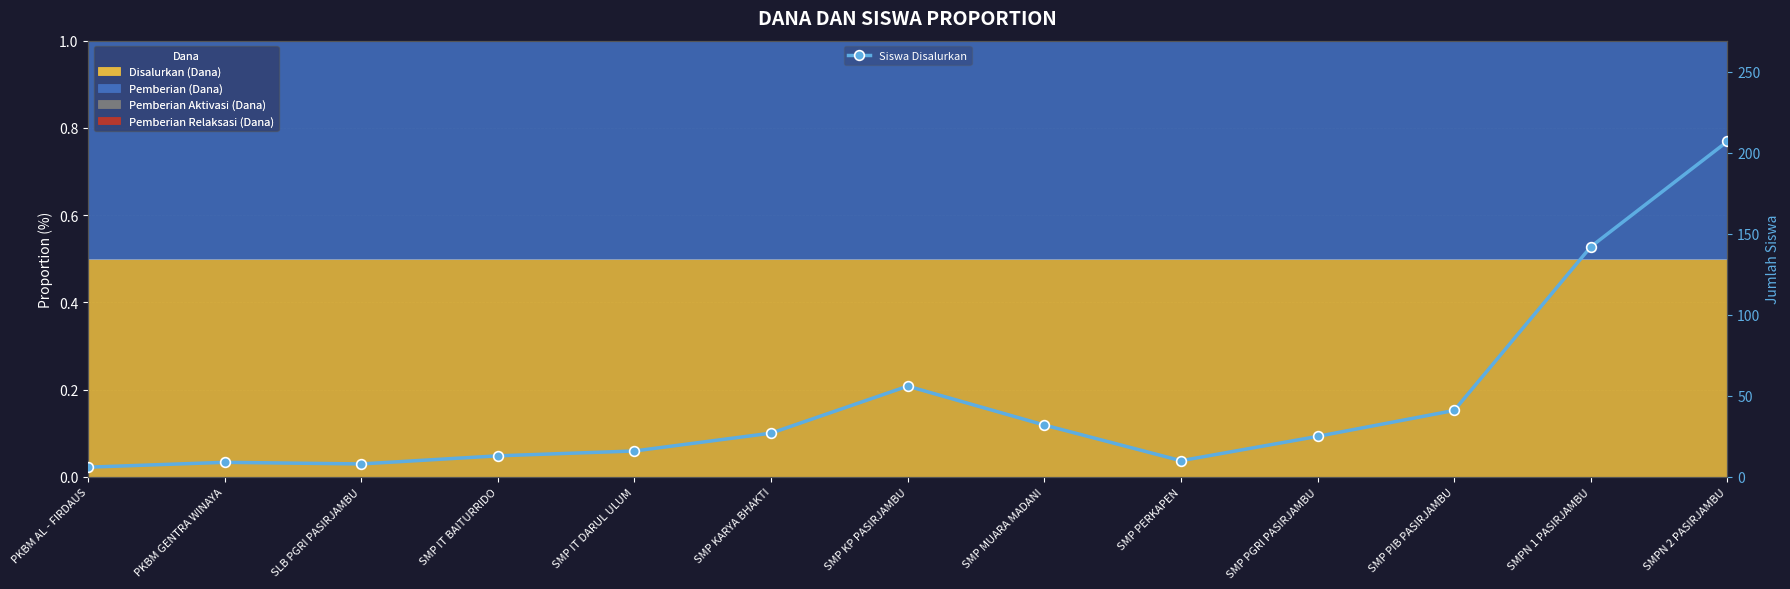

What position from the left is PKBM AL - FIRDAUS?

1